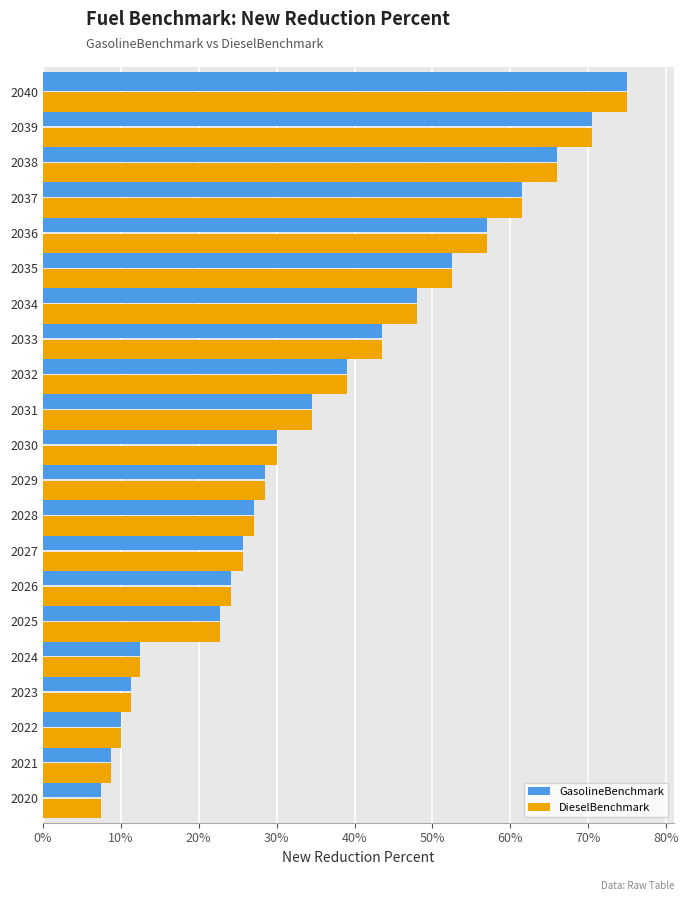

What are all the series names shown in the legend?

GasolineBenchmark, DieselBenchmark